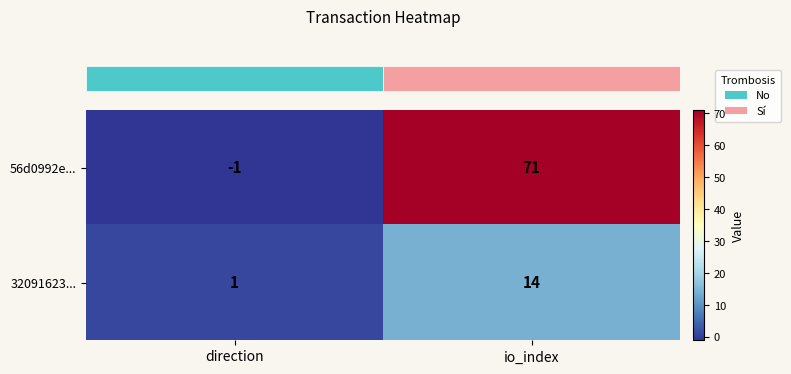

The value of 56d0992e... at io_index is 71. True or false?

True